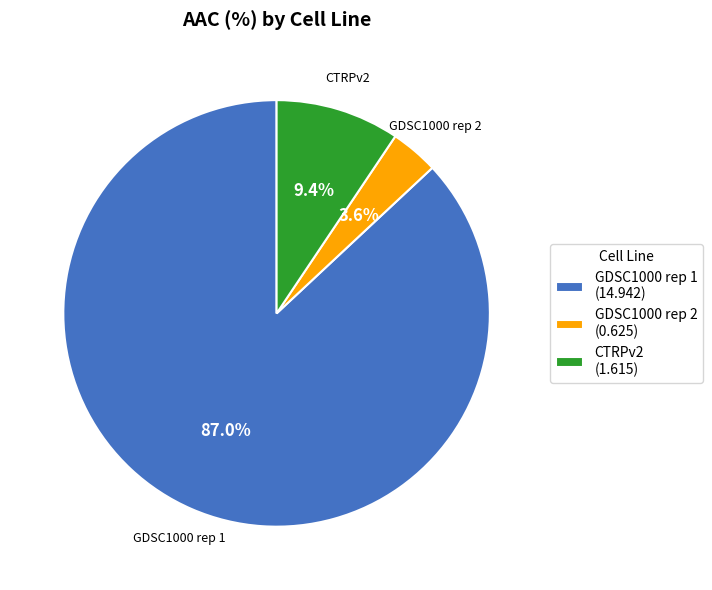

Which slice is the largest?

GDSC1000 rep 1